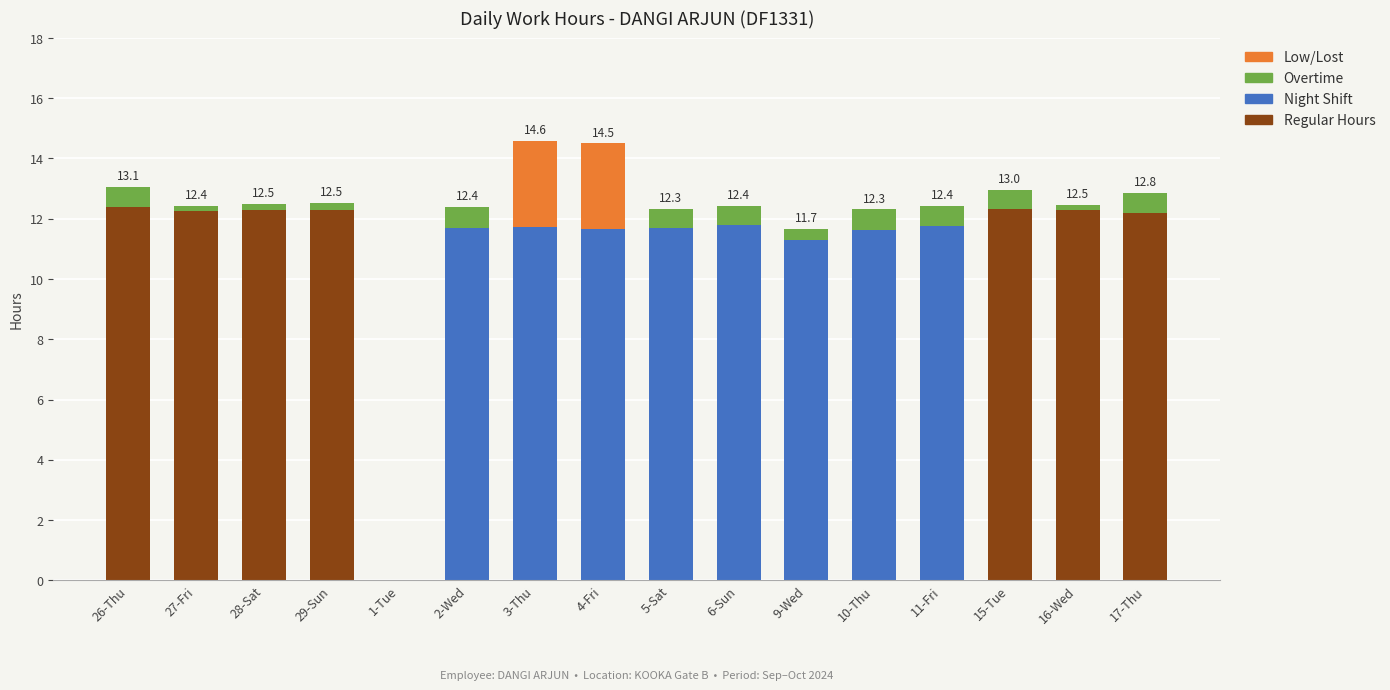

True or false: Regular Hours has a value of 0.0 at 2-Wed.

True